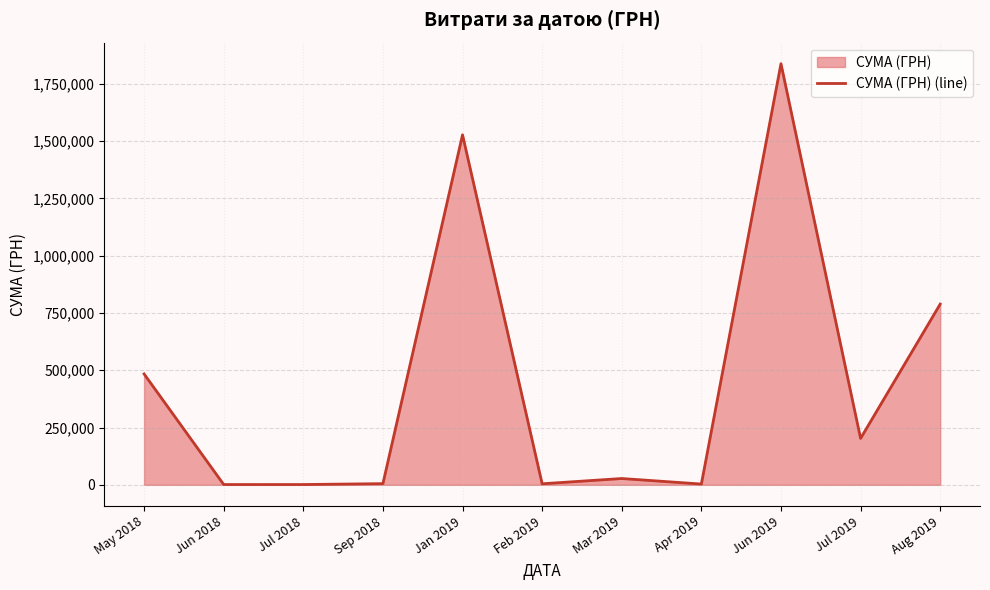

How many points are higher than both their immediate neighbors (excluding endpoints)?

3